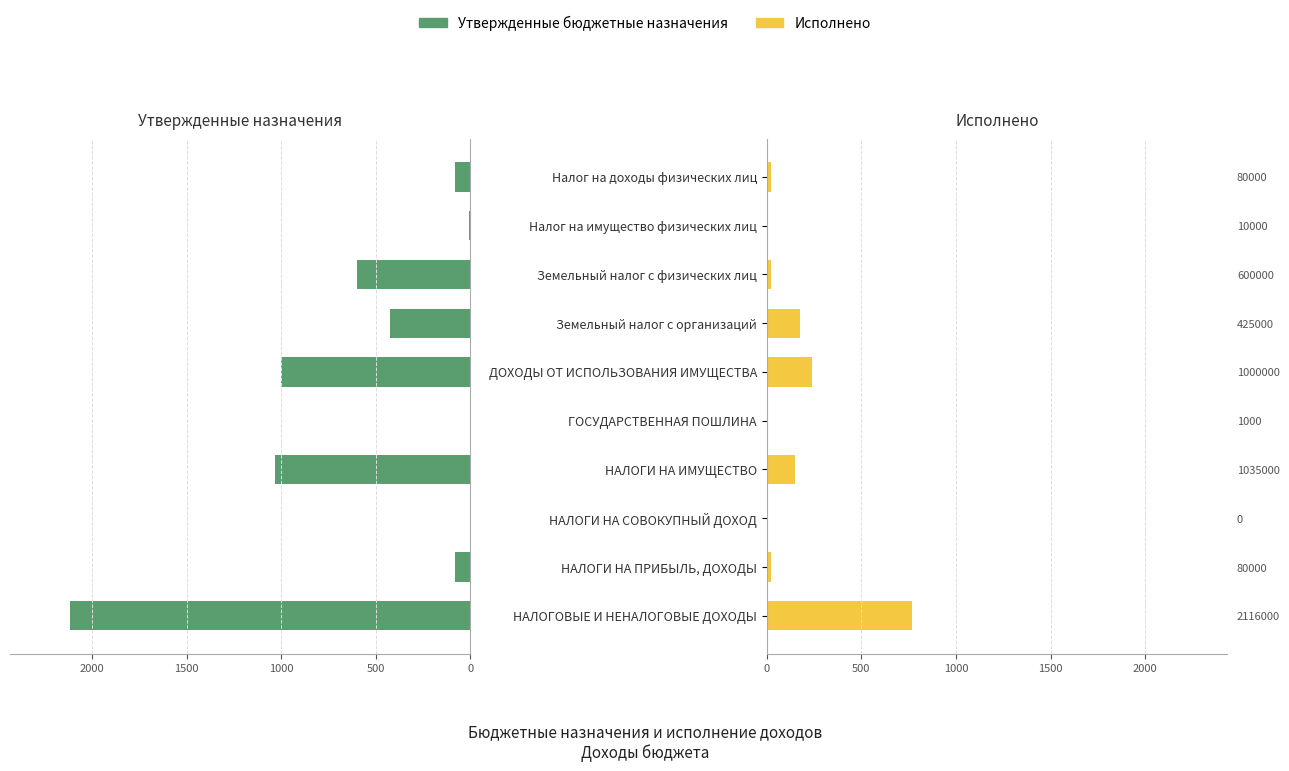

What is the greatest value displayed?

2116.0